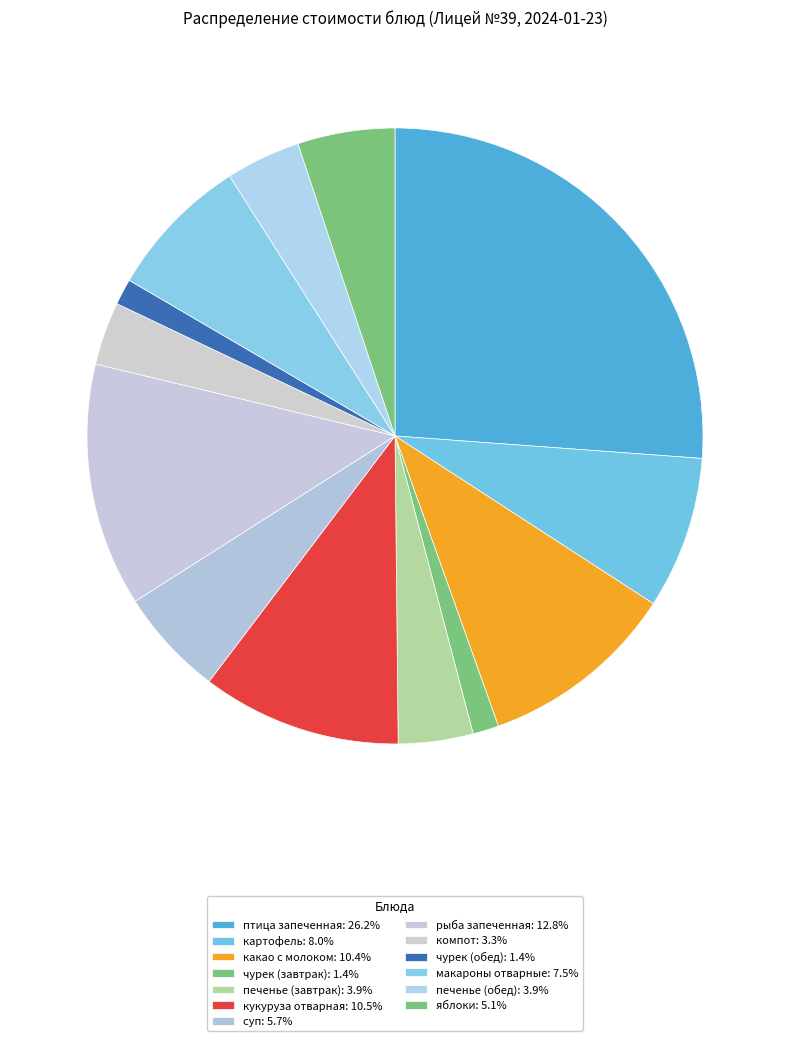

How many slices are in this pie chart?

13